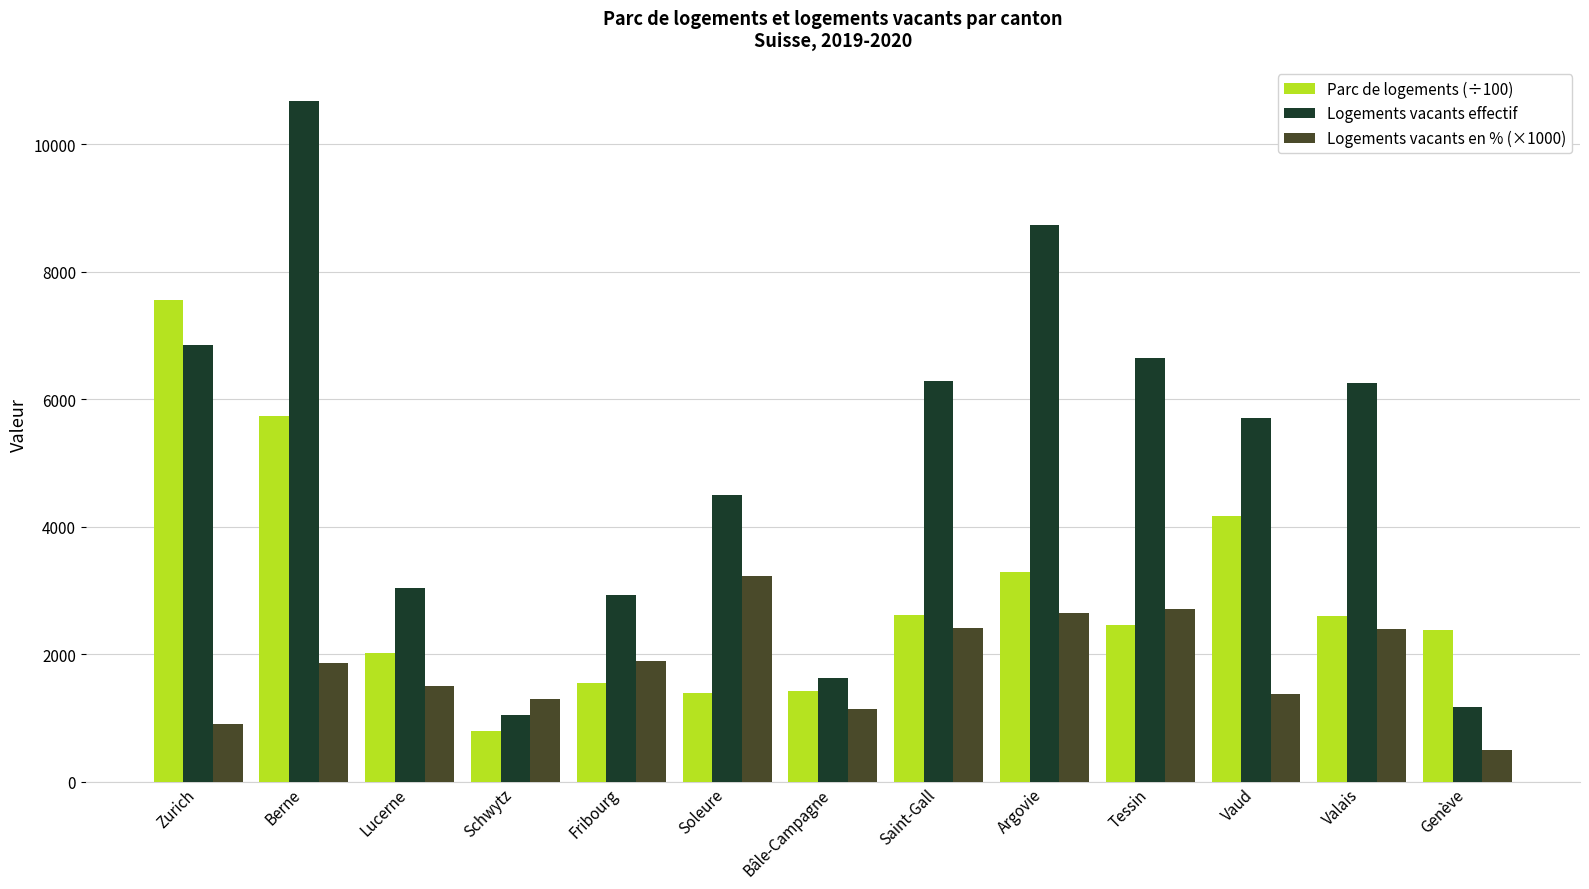

At how many categories does at least one series exceed 7446?

3